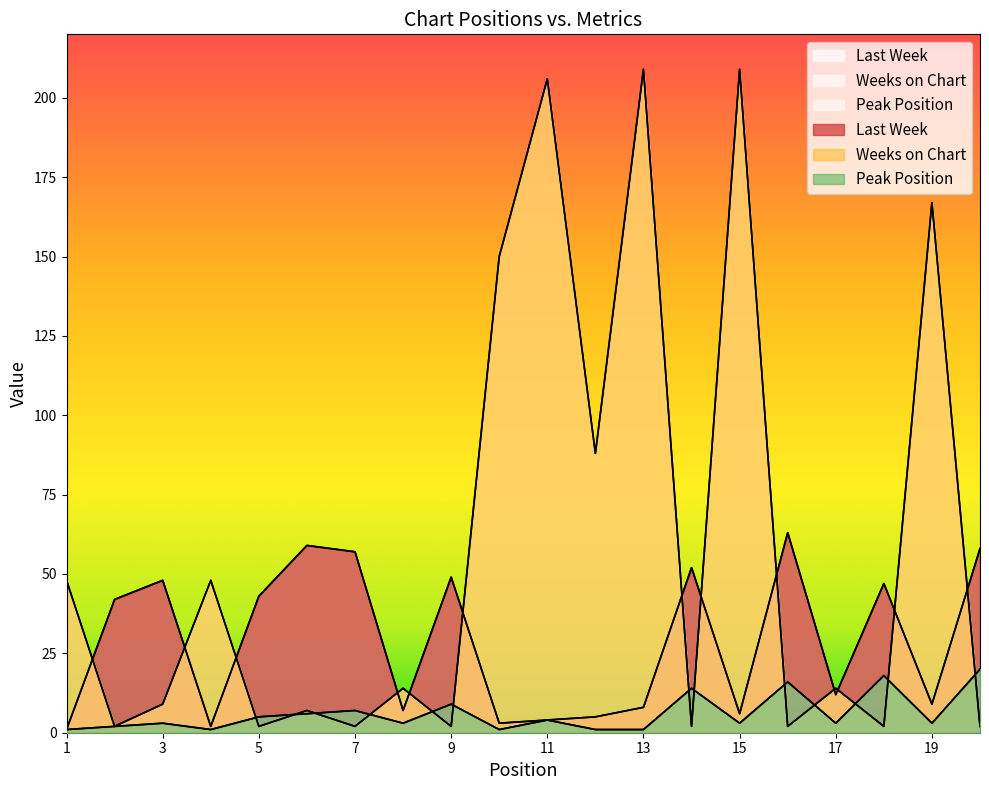

What is the greatest value displayed?

209